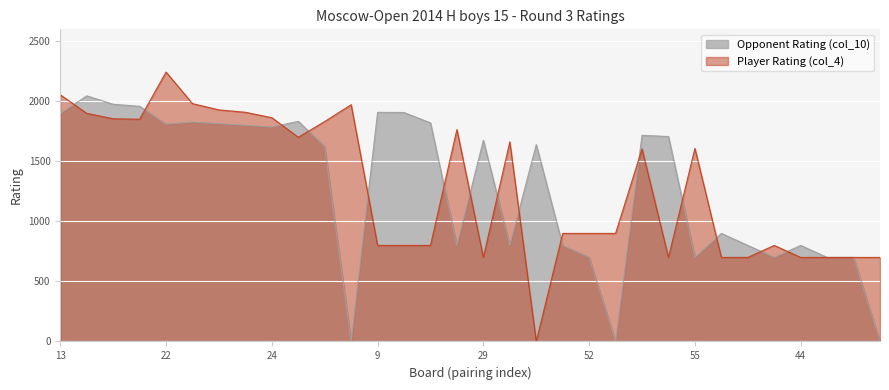

At which label does Player Rating (col_4) reach its minimum?

31